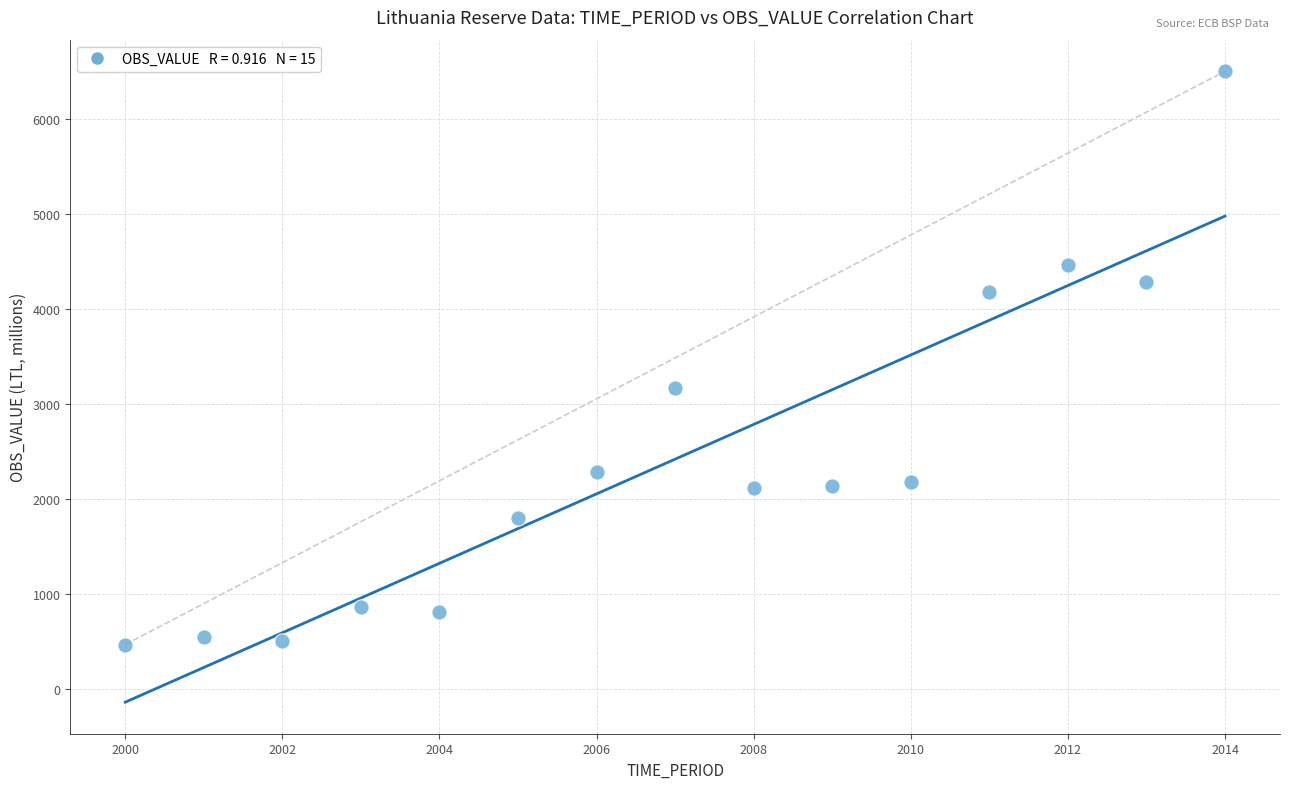

What Y value in the scatter plot is closest to 3485?

3170.3